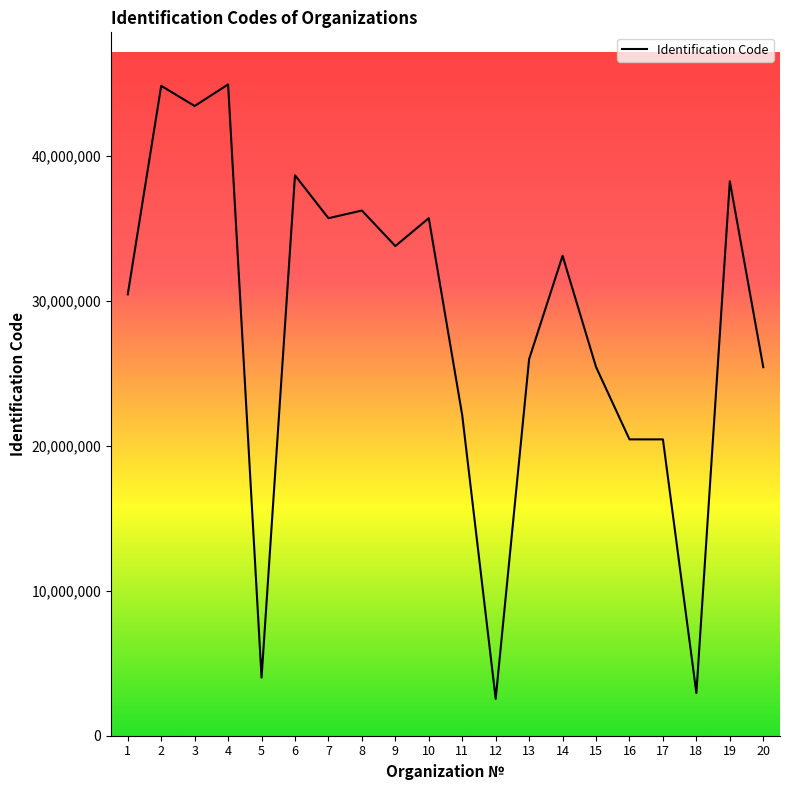

What is the difference between the maximum and minimum values?

42406058